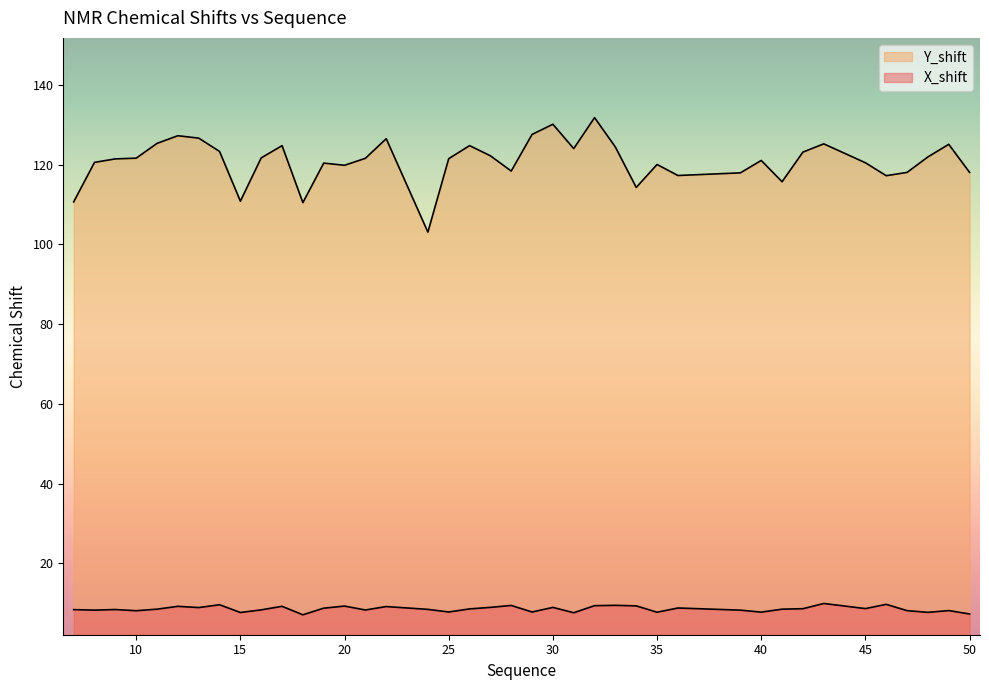

True or false: Y_shift and X_shift intersect in this chart.

False